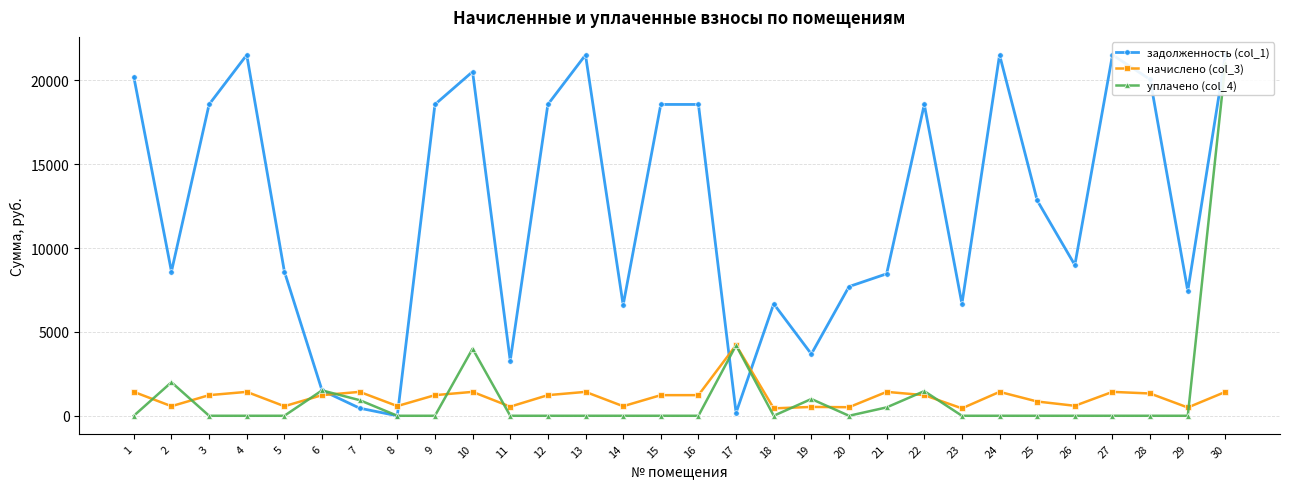

Rank the series at 18 from lowest to highest value.

уплачено (col_4), начислено (col_3), задолженность (col_1)